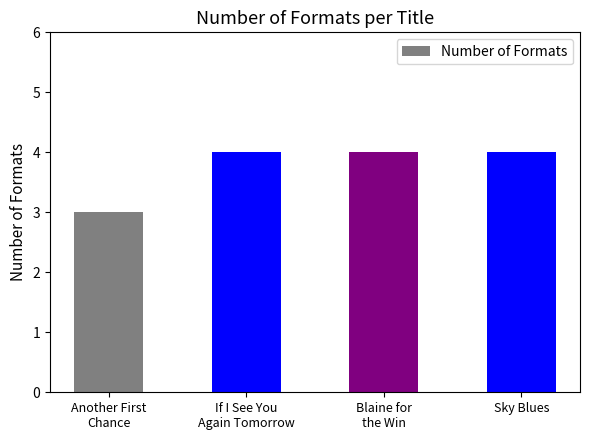

How many bars are there in total?

4